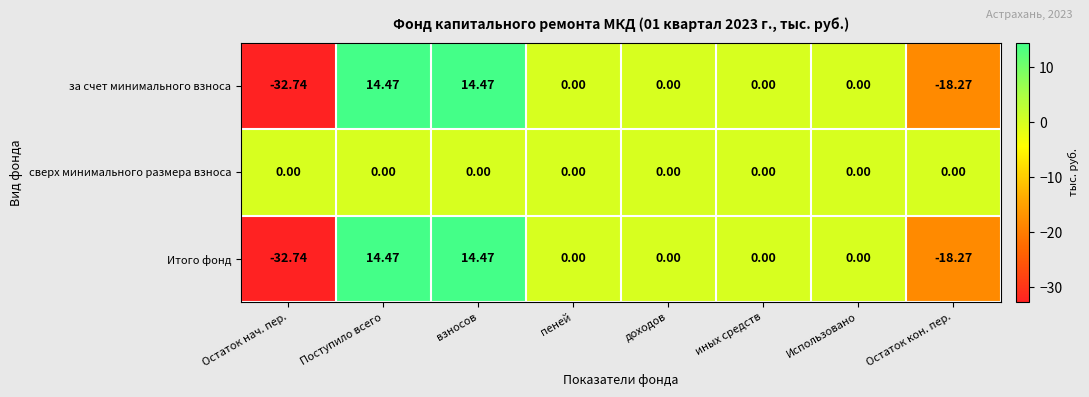

Is the value of сверх минимального размера взноса at иных средств greater than the value of за счет минимального взноса at Поступило всего?

No